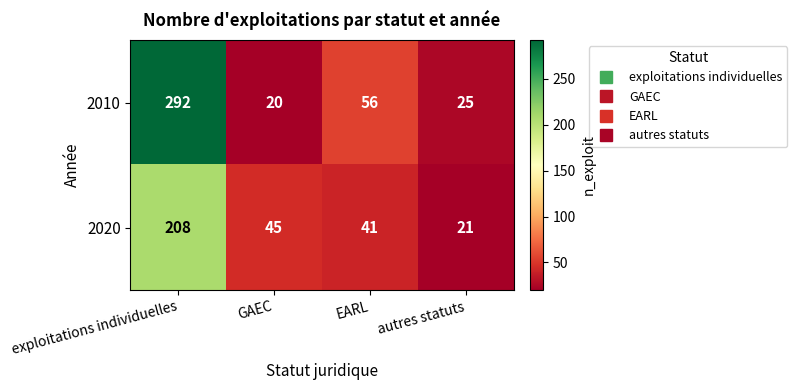

What is the smallest value displayed?

20